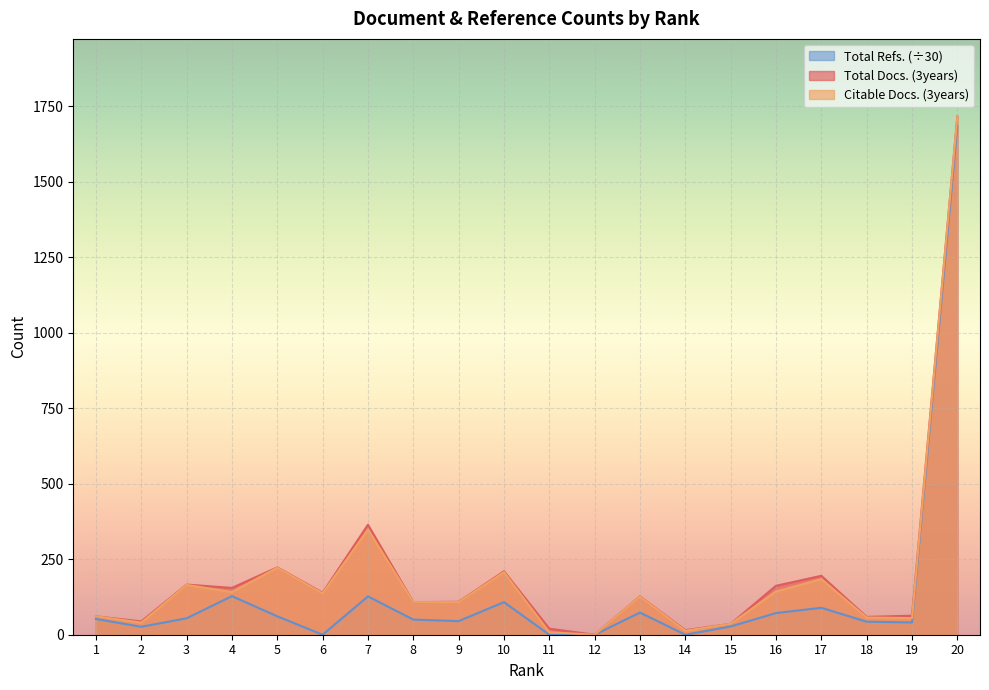

What is the value of the Citable Docs. (3years) point at the 5th from the left?

222.0